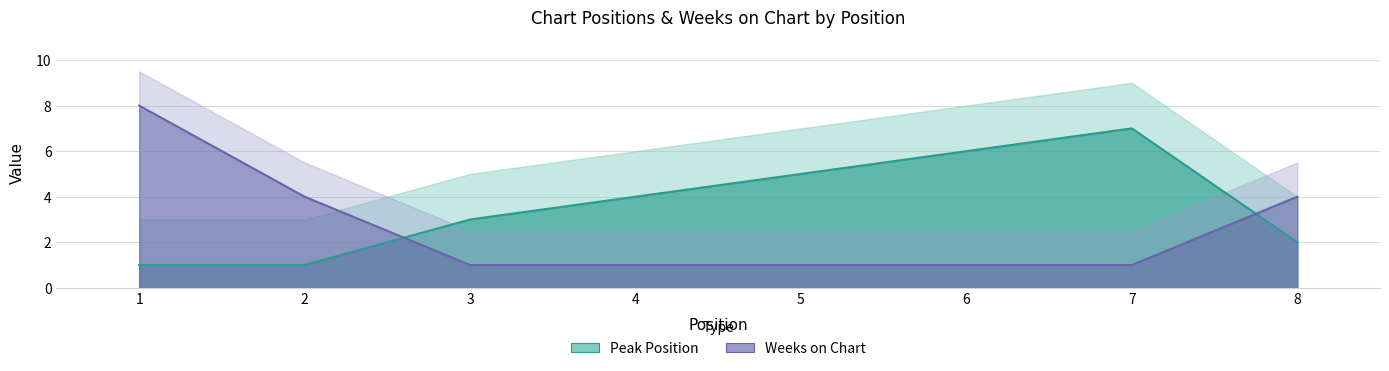

What is the highest value of the Weeks on Chart series?

8